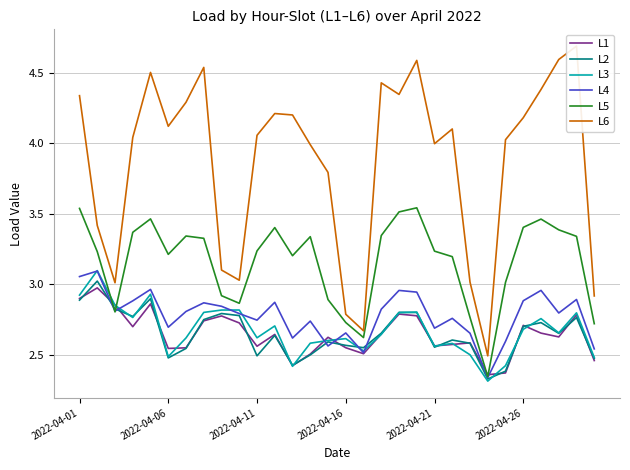

What is the average value of the L5 series?

3.2